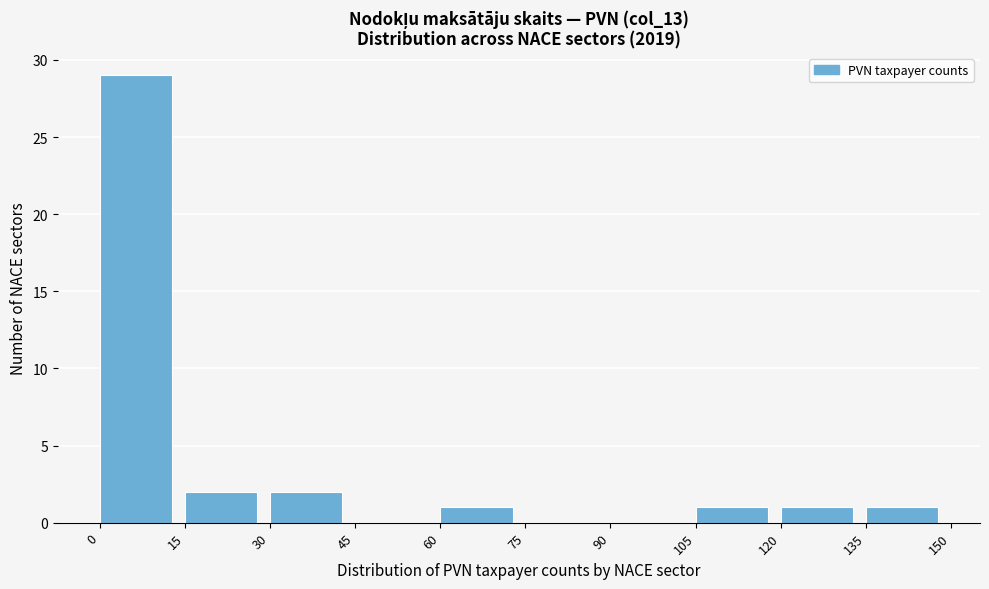

What is the height of the bar covering 15 to 30 on the x-axis? The values are not printed on the chart, so give them approximately, as read against the axis.

2